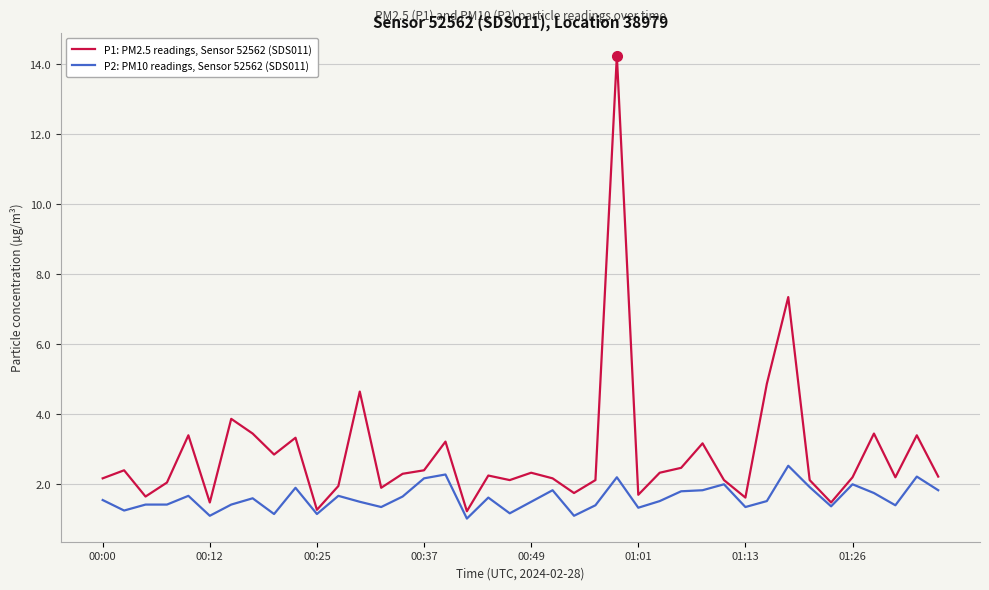

What is the difference between the second highest and minimum values in the P1: PM2.5 readings, Sensor 52562 (SDS011) series?

6.1